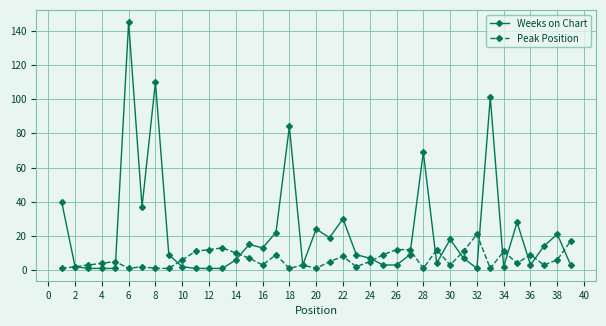

True or false: Peak Position has more than 0 points higher than both neighbors.

True